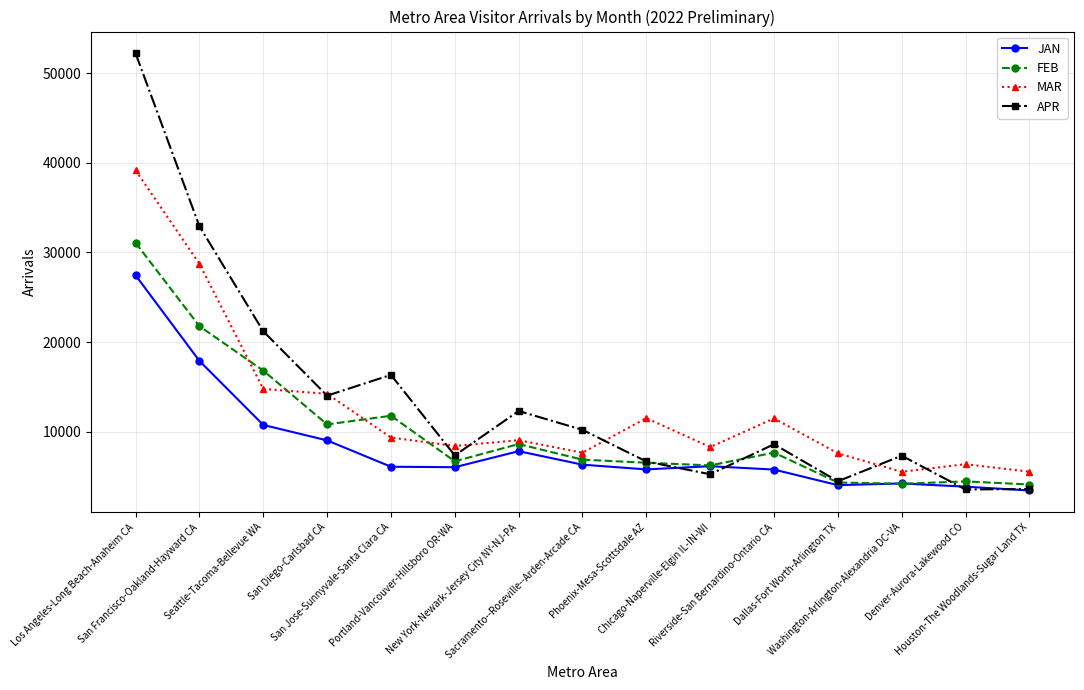

Rank the series by their maximum value, from lowest to highest.

JAN, FEB, MAR, APR